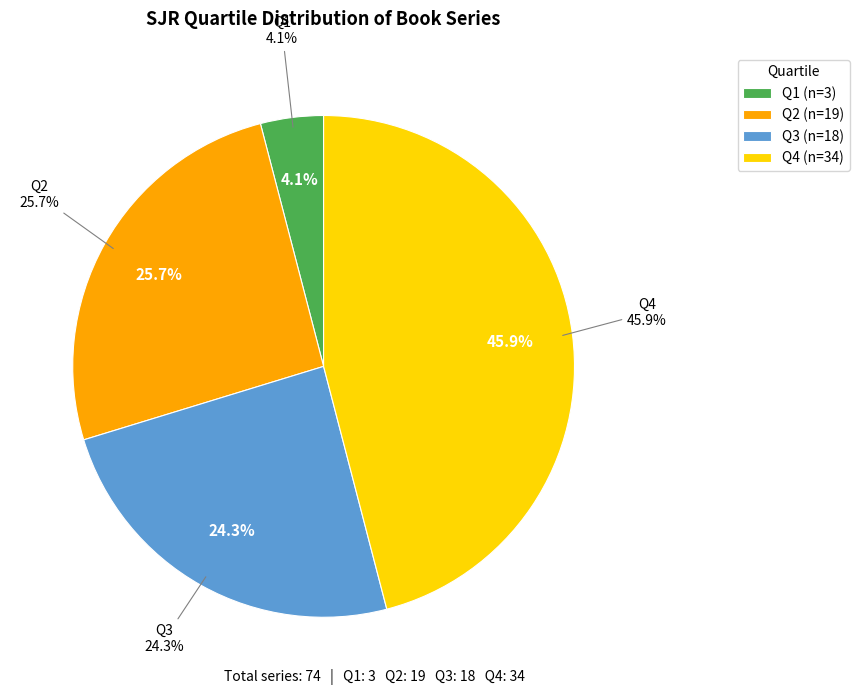

Do Q3 and Q2 together represent more than half of the pie?

Yes